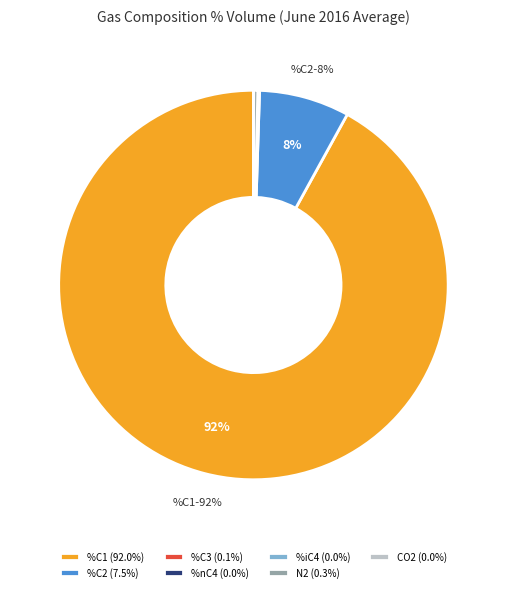

To the nearest percent, what is the average slice percentage?

14%